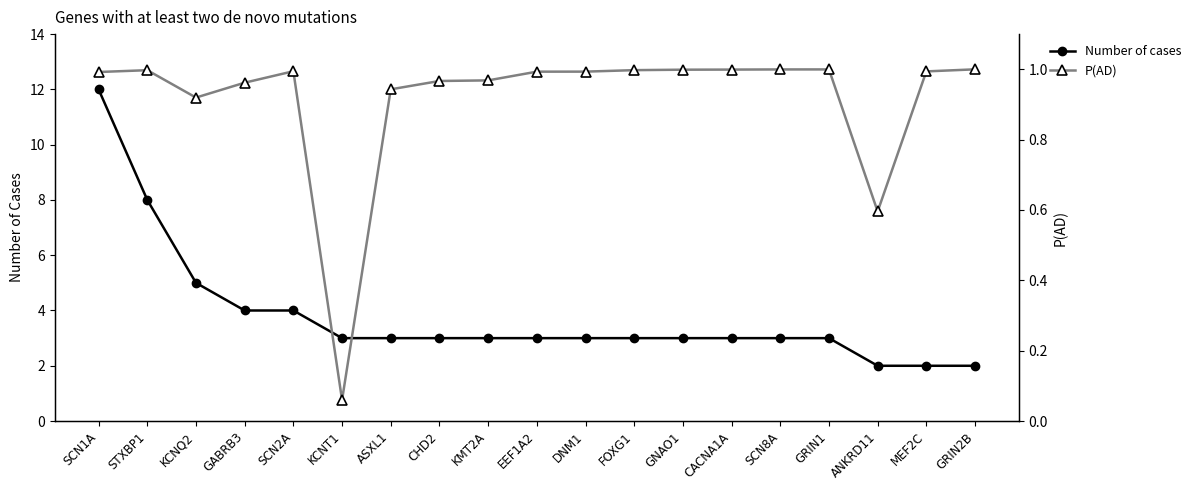

How many lines are shown in the chart?

2